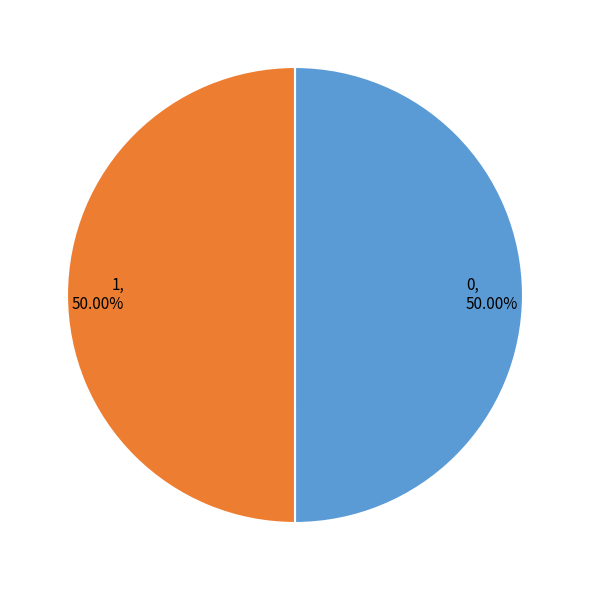

Do 1 and 0 together represent more than half of the pie?

Yes